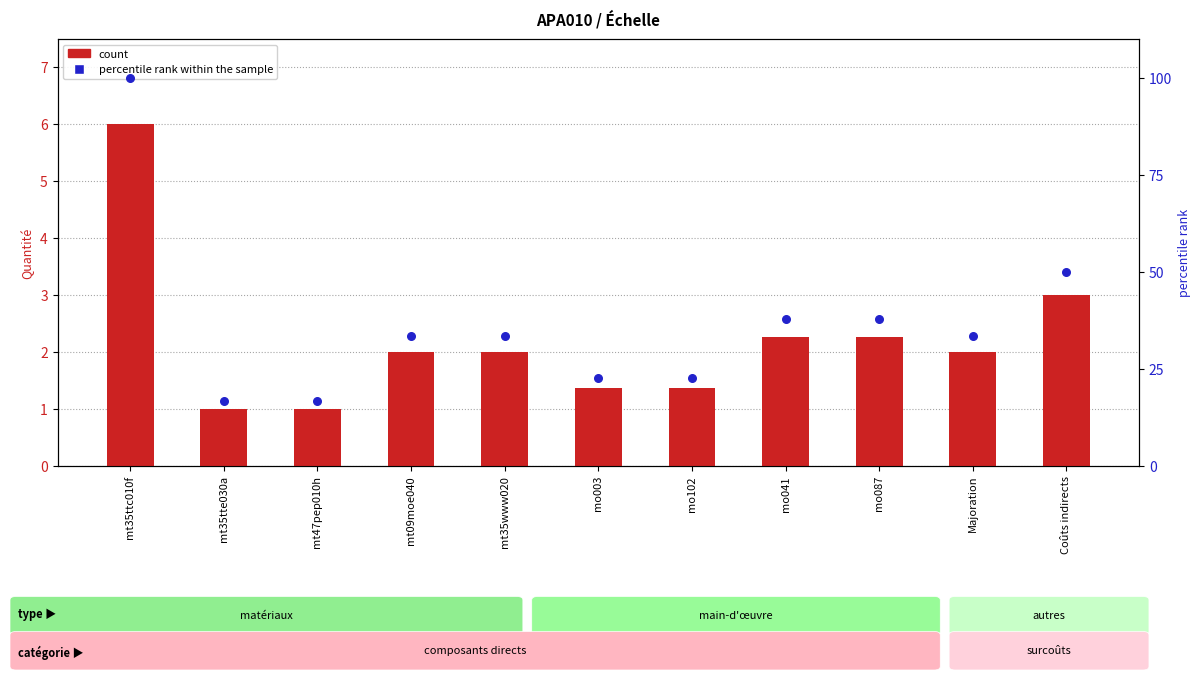

At which category is the sum across all series the highest?

mt35ttc010f